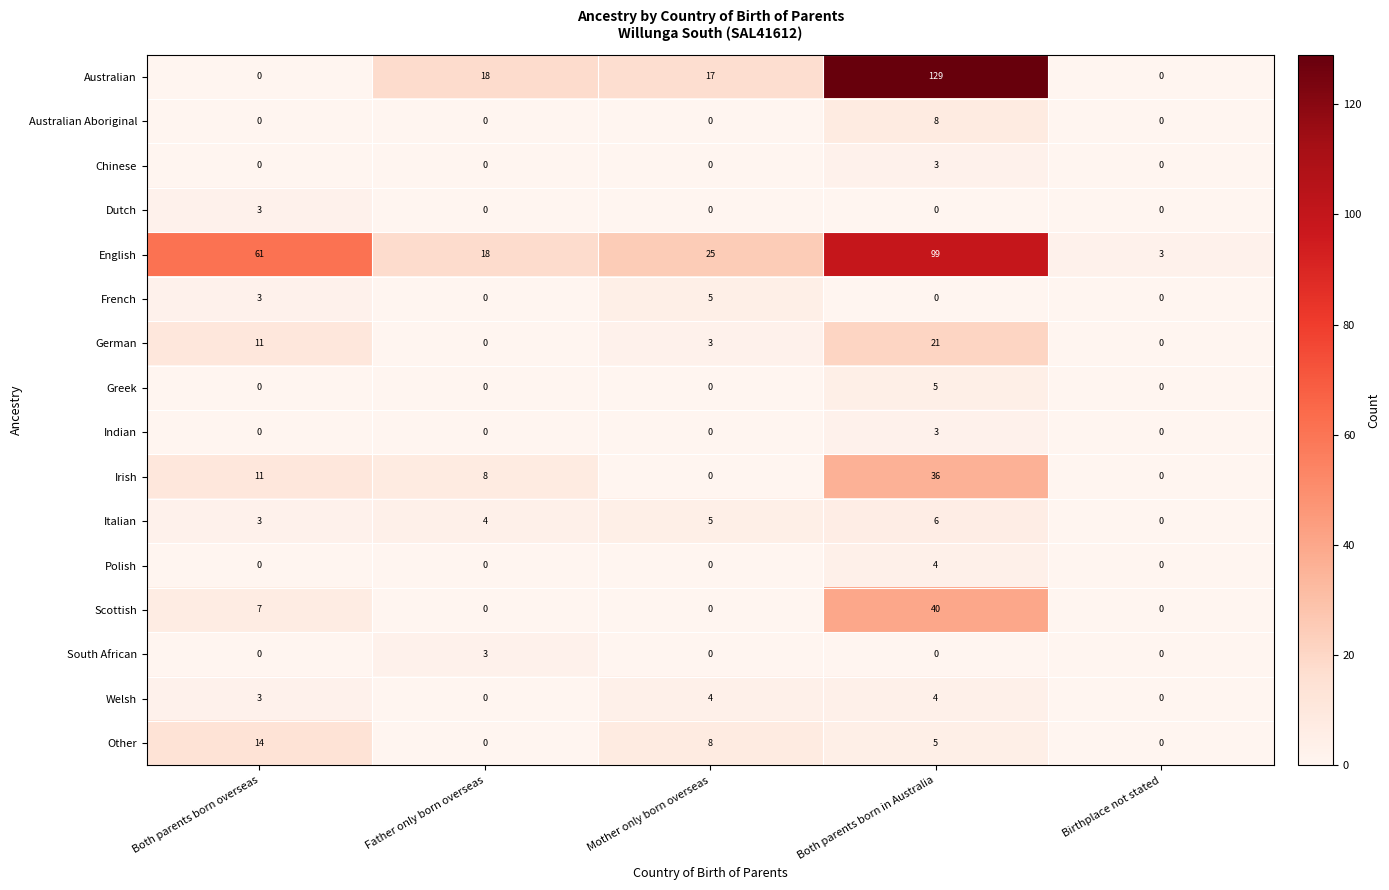

Which series has the largest total across all categories?

English